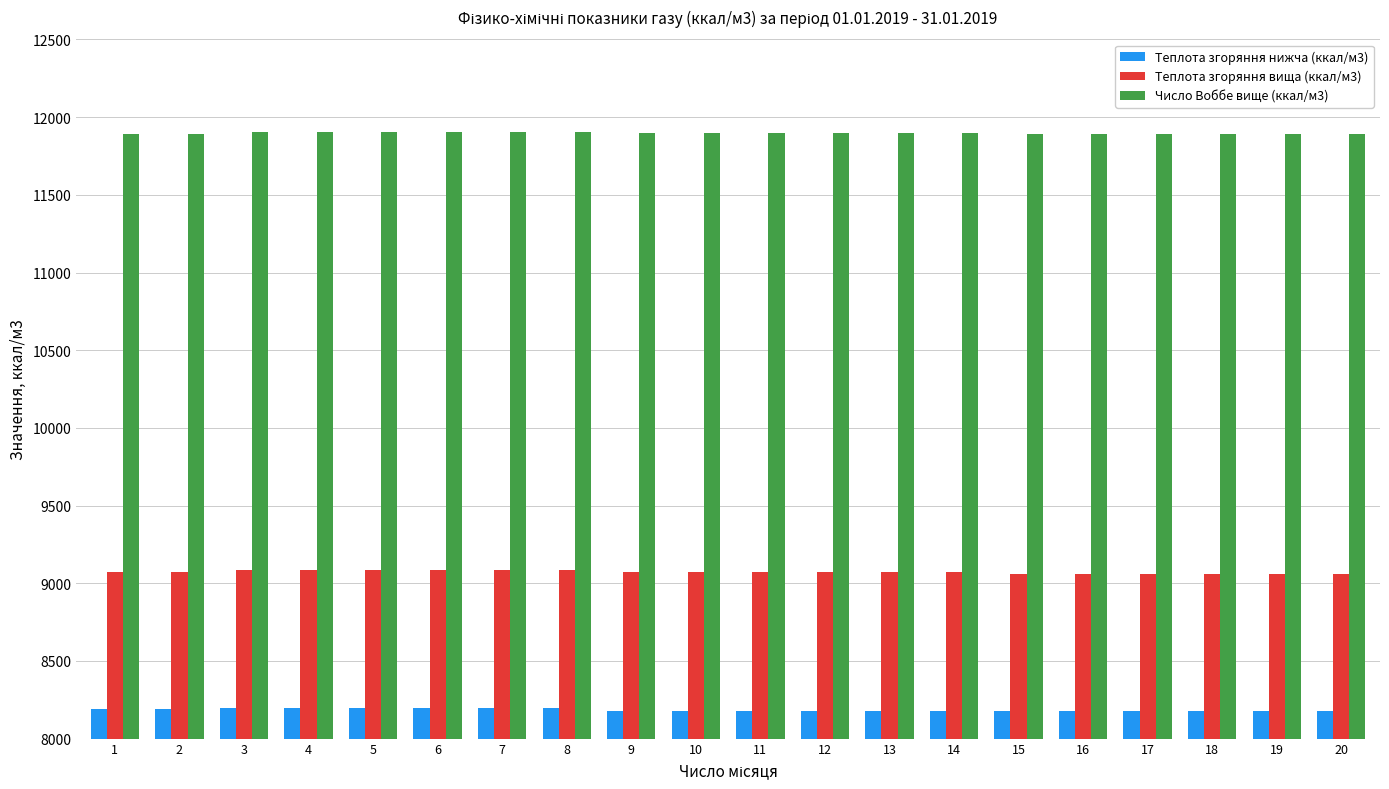

What is the difference between the second highest and second lowest values in the Теплота згоряння нижча (ккал/м3) series?

21.5